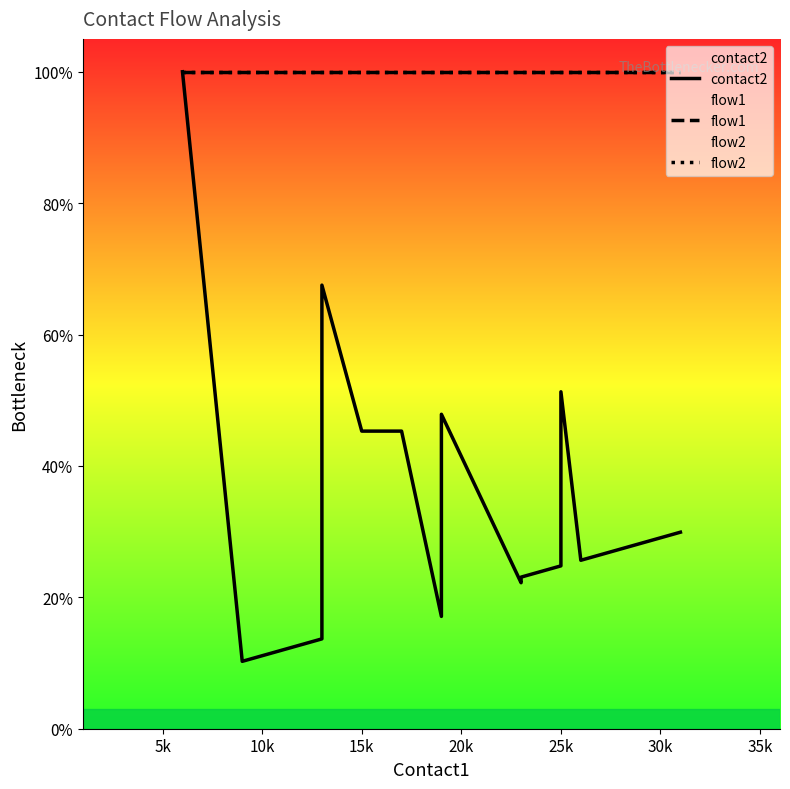

What is the maximum value shown in the chart?

100.0